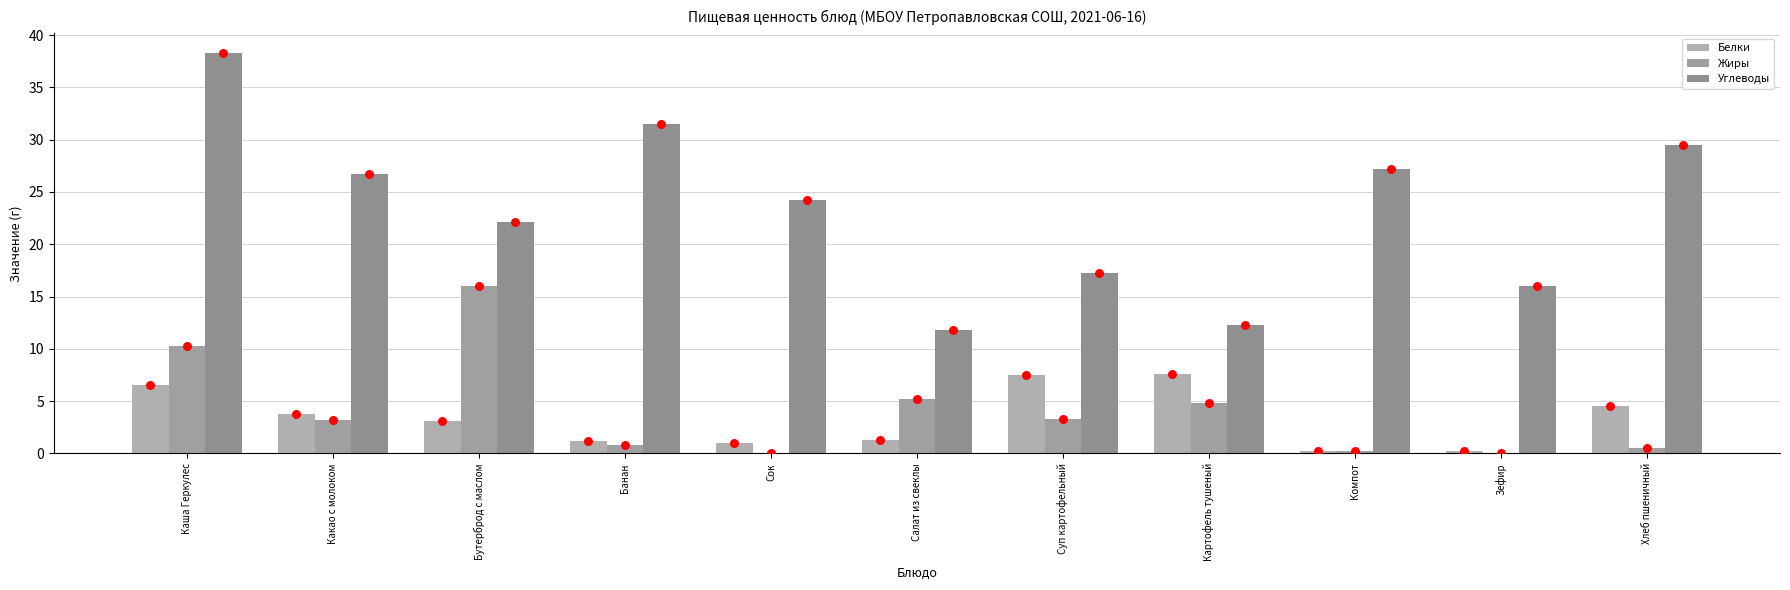

Which series has the widest spread of Y values?

Углеводы